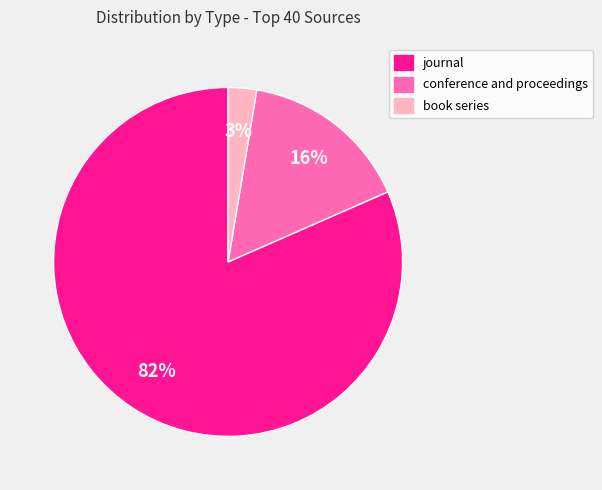

Rank the categories by value from lowest to highest.

book series, conference and proceedings, journal